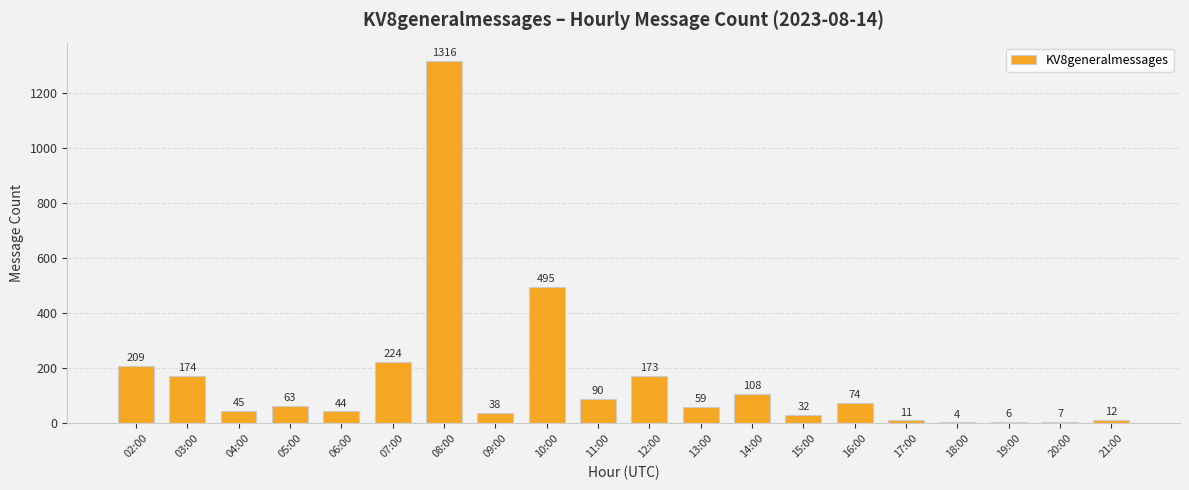

What is the greatest value displayed?

1316